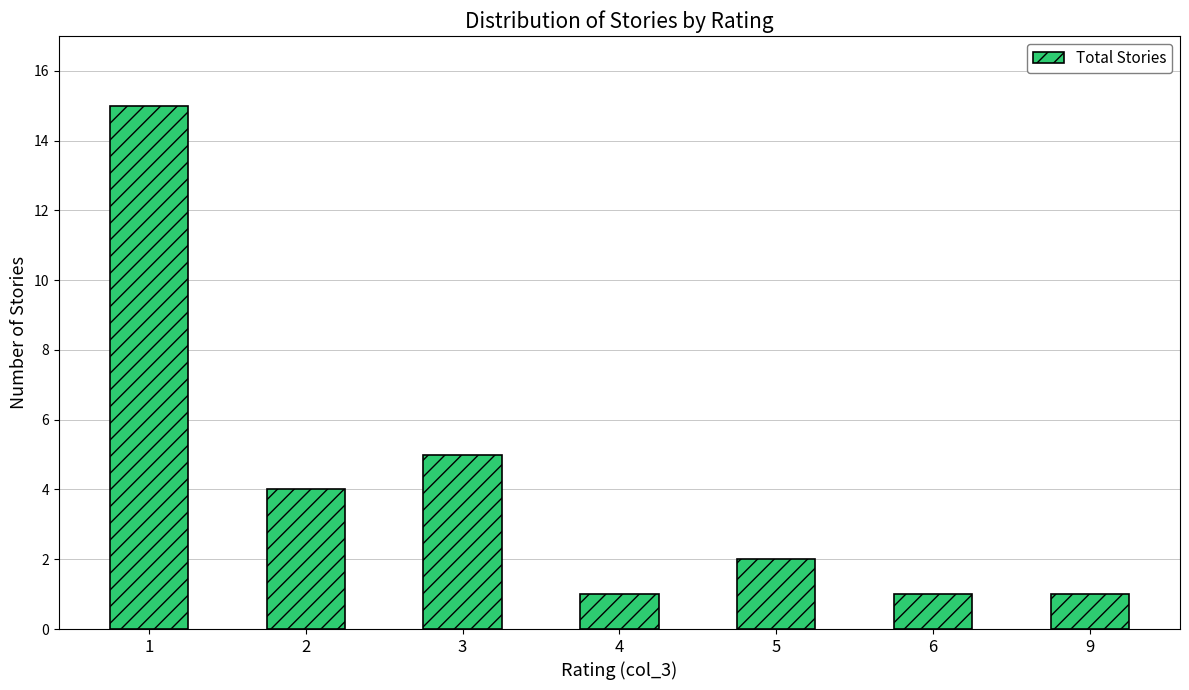

Reading left to right, list all the values displayed in this chart.

15	4	5	1	2	1	1